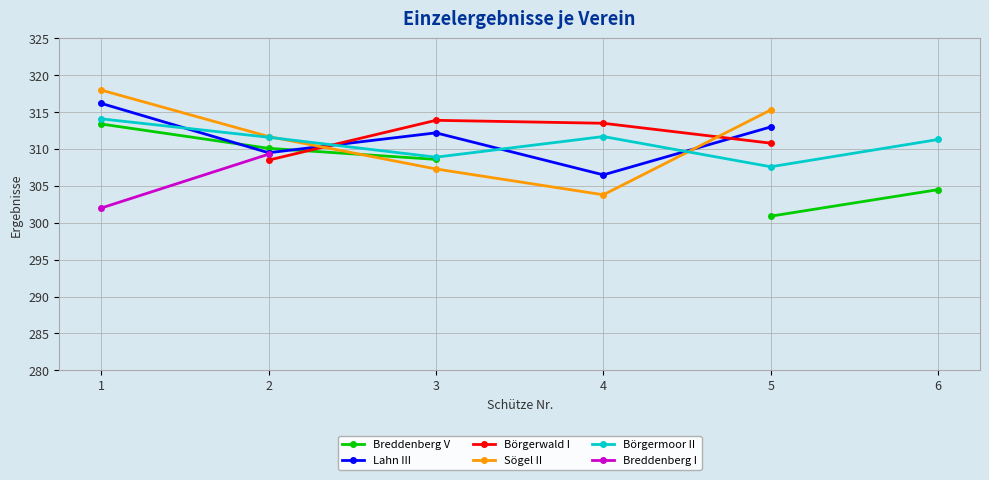

In Börgermoor II, how many points are lower than both neighbors (excluding endpoints)?

2